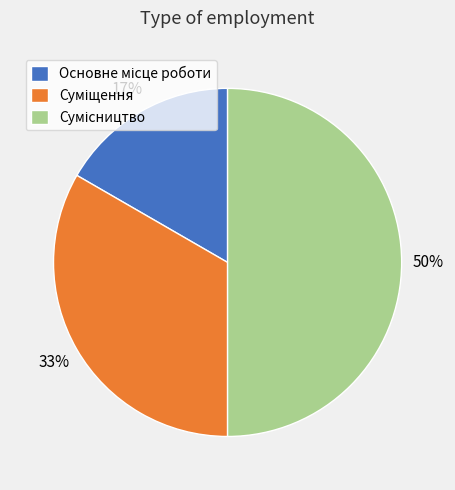

Count the number of slices in the pie.

3